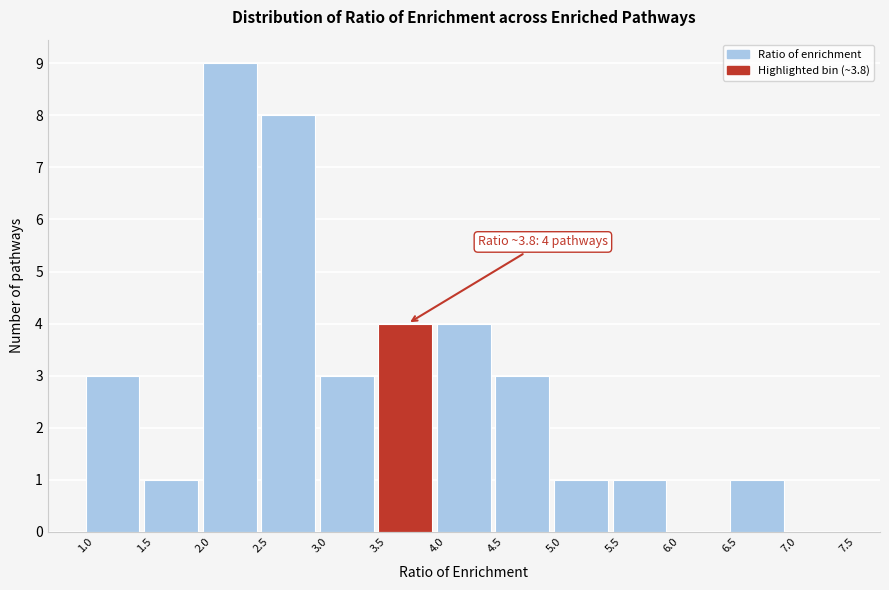

Which range on the x-axis has the tallest bar?

2.0 to 2.5